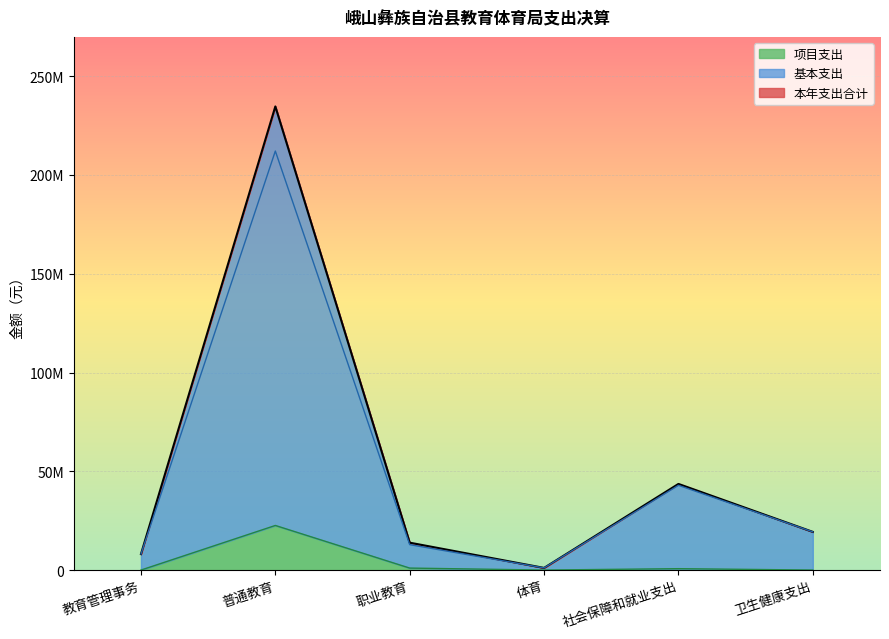

What position from the left is 社会保障和就业支出?

5